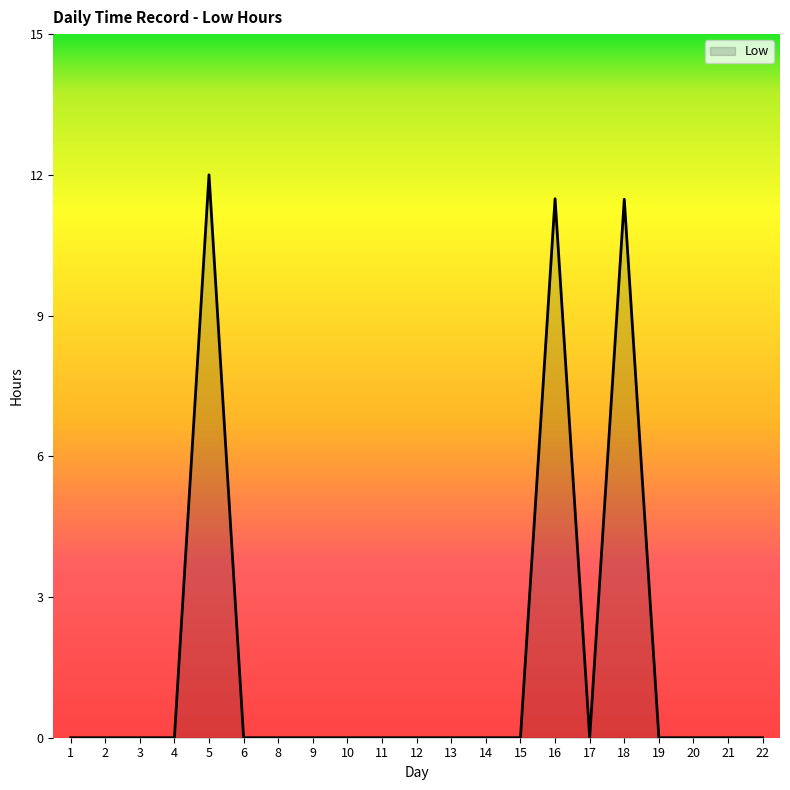

Does the chart display data point markers on the line(s)?

No